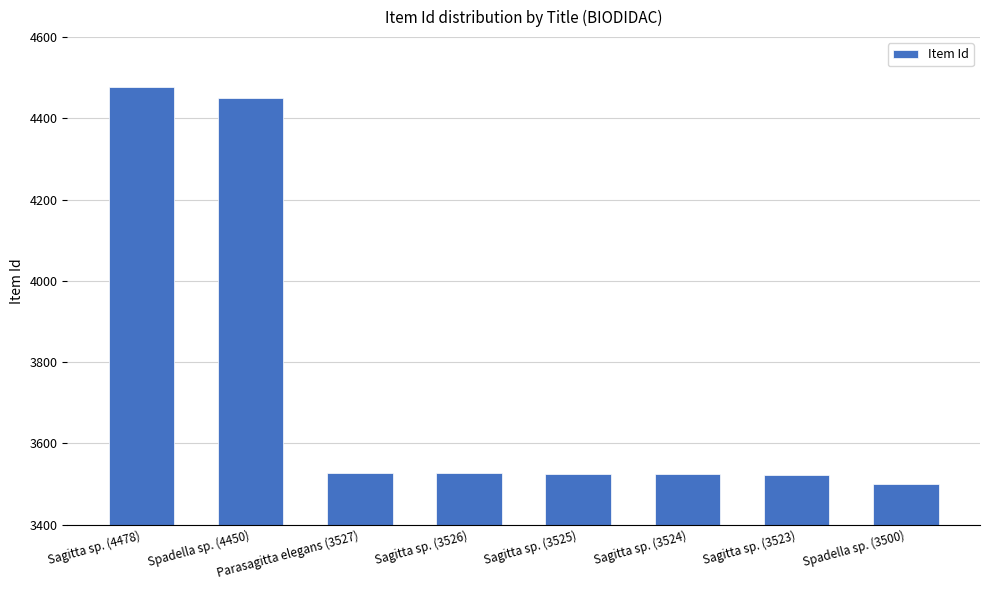

The value at Sagitta sp. (3525) is 3525. True or false?

True